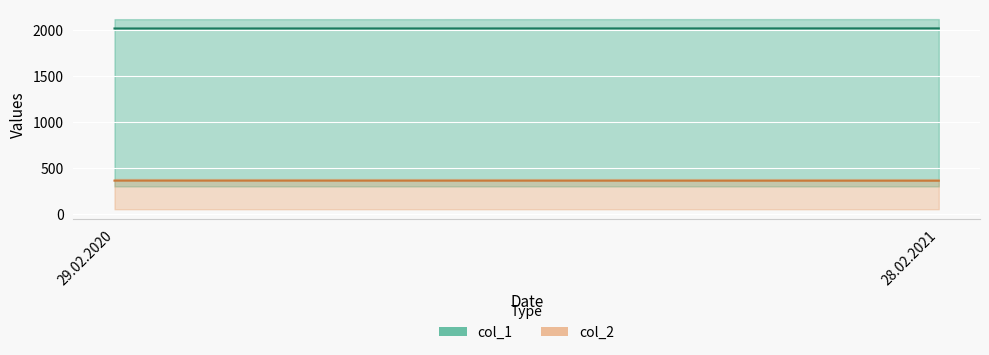

What are all the series names shown in the legend?

col_1, col_2